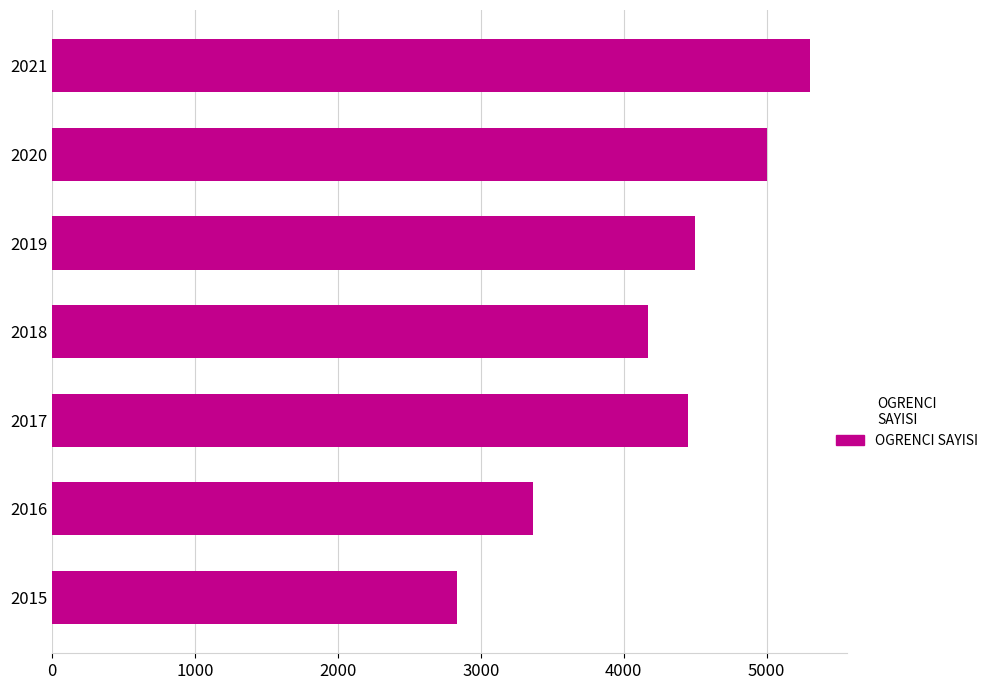

Reading bottom to top, what are all the values shown in this chart?

2833	3365	4450	4167	4500	5000	5300